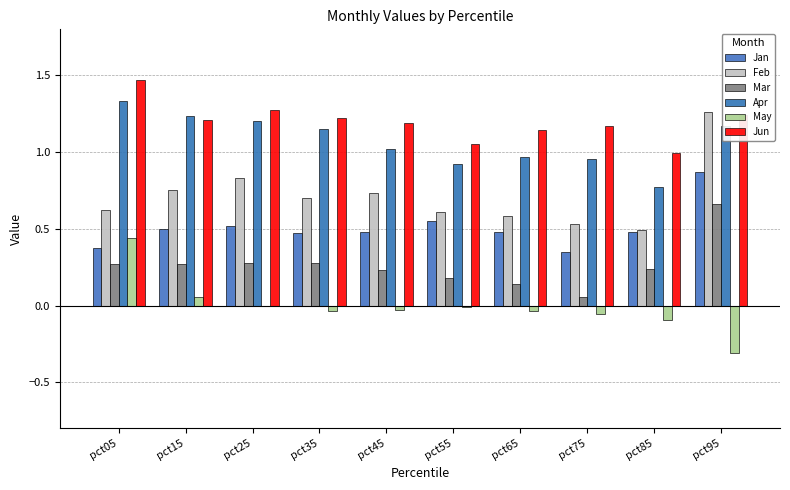

Which series has the largest total across all categories?

Jun